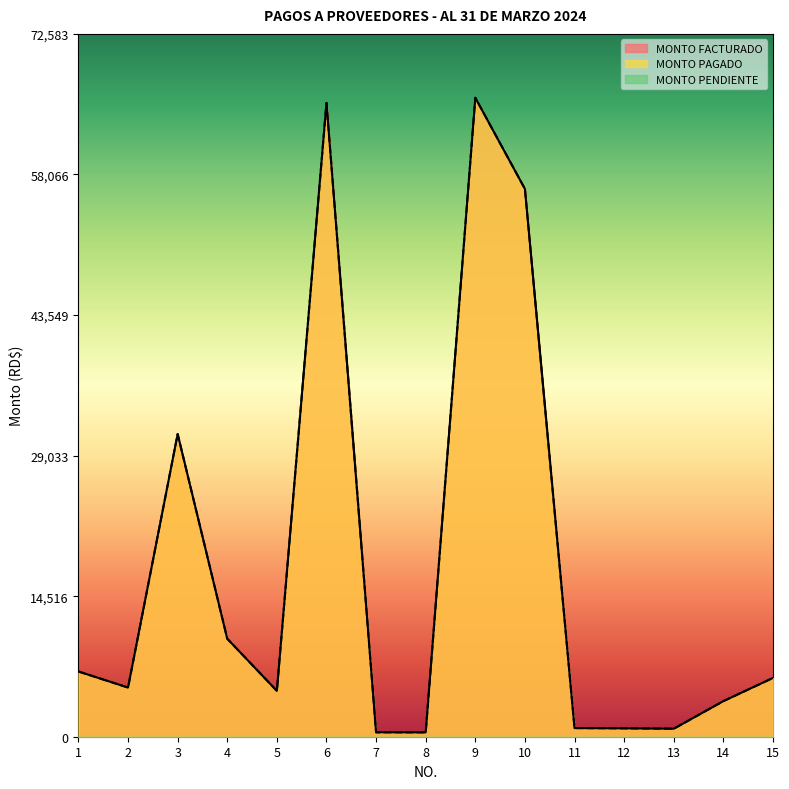

Which series has the largest range (max minus min)?

MONTO FACTURADO